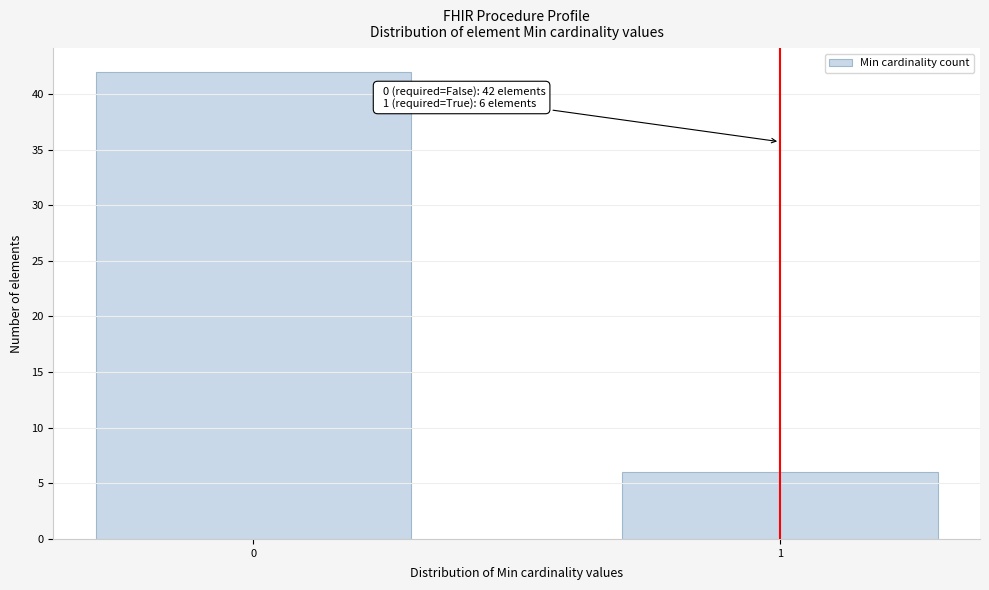

Reading left to right, what are all the values shown in this chart?

42	6